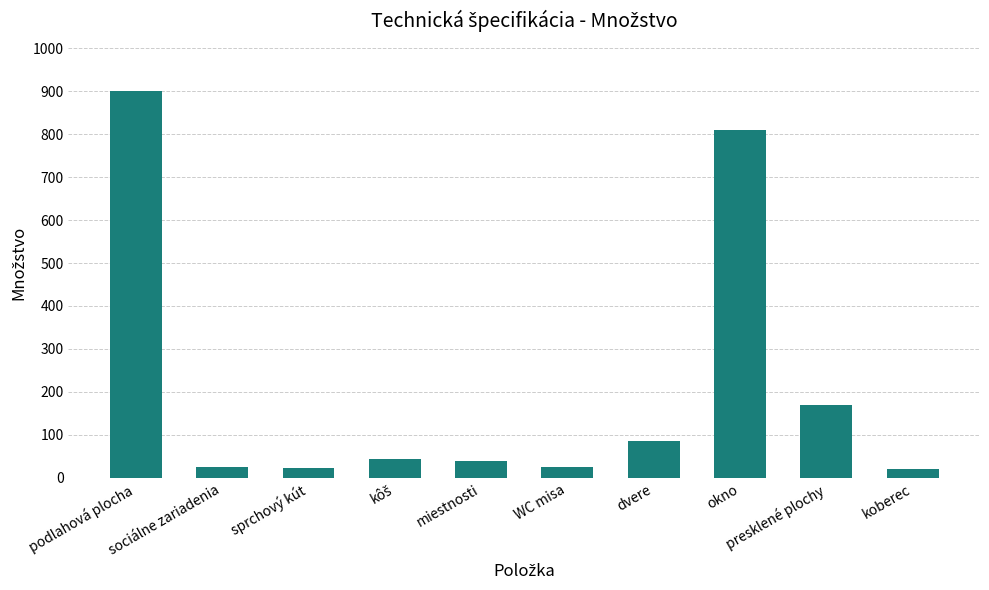

Are the bars grouped side by side (vs. stacked)?

No